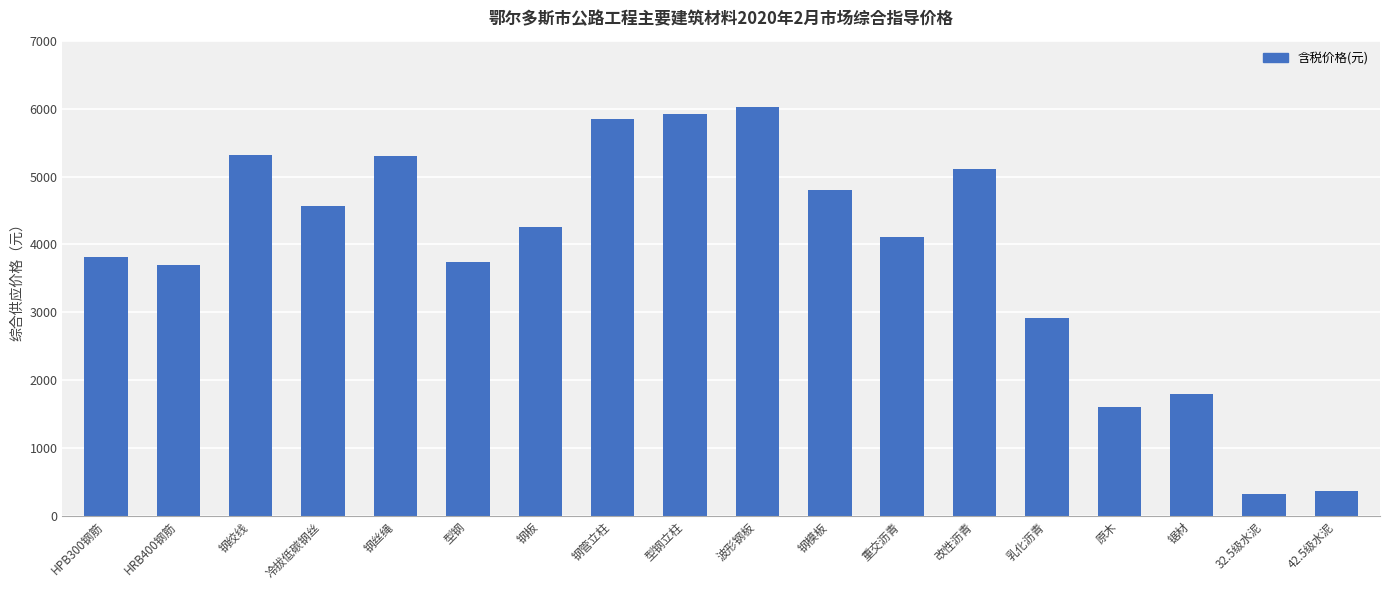

What is the minimum value shown in the chart?

325